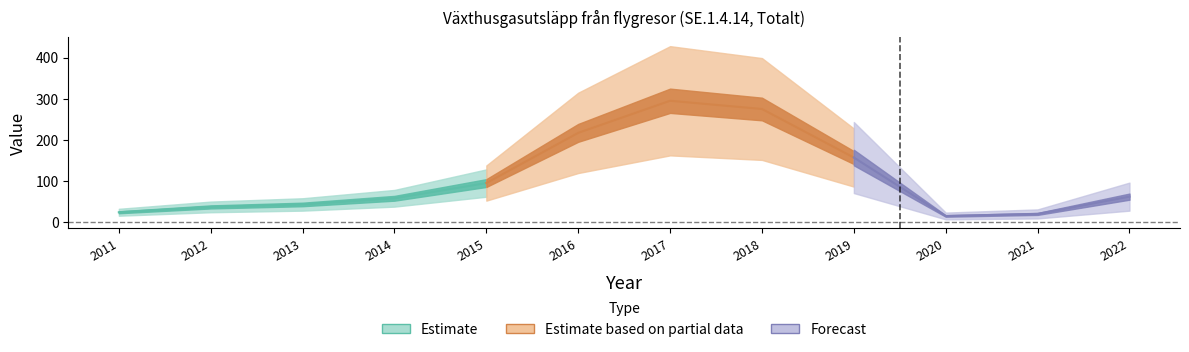

Rank the categories by value from lowest to highest.

2020, 2021, 2011, 2012, 2013, 2014, 2022, 2015, 2019, 2016, 2018, 2017